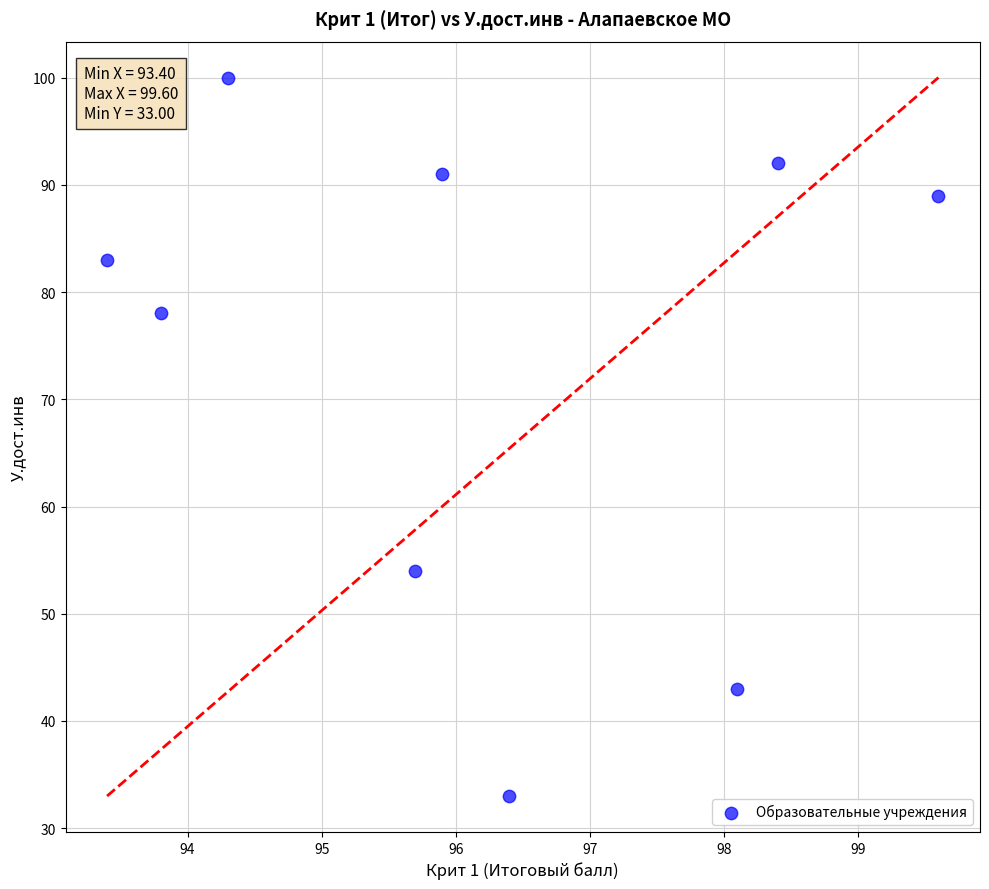

What is the range of Y values (max minus min)?

67